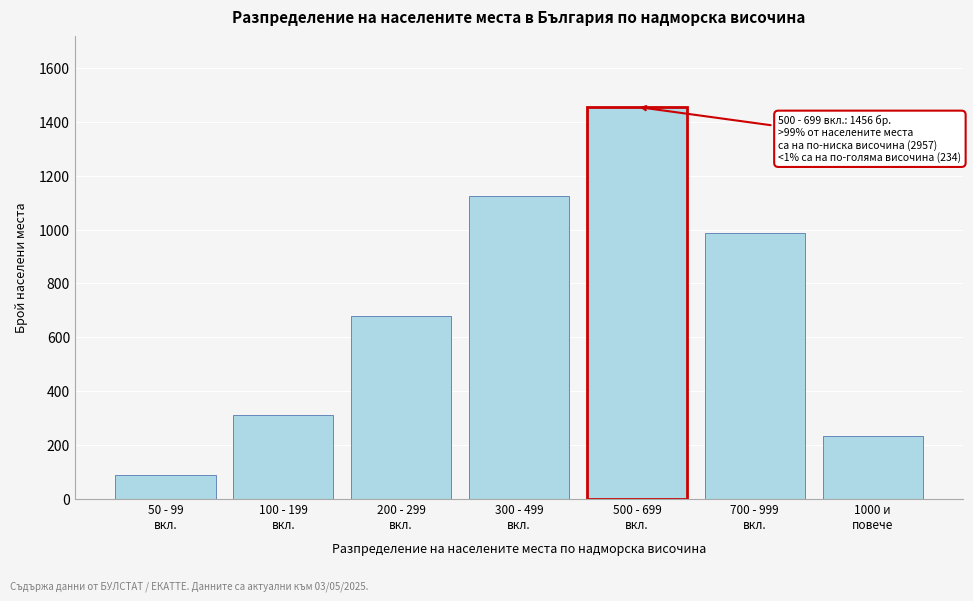

Reading right to left, extract all data points from this chart.

234	987	1456	1123	678	312	87